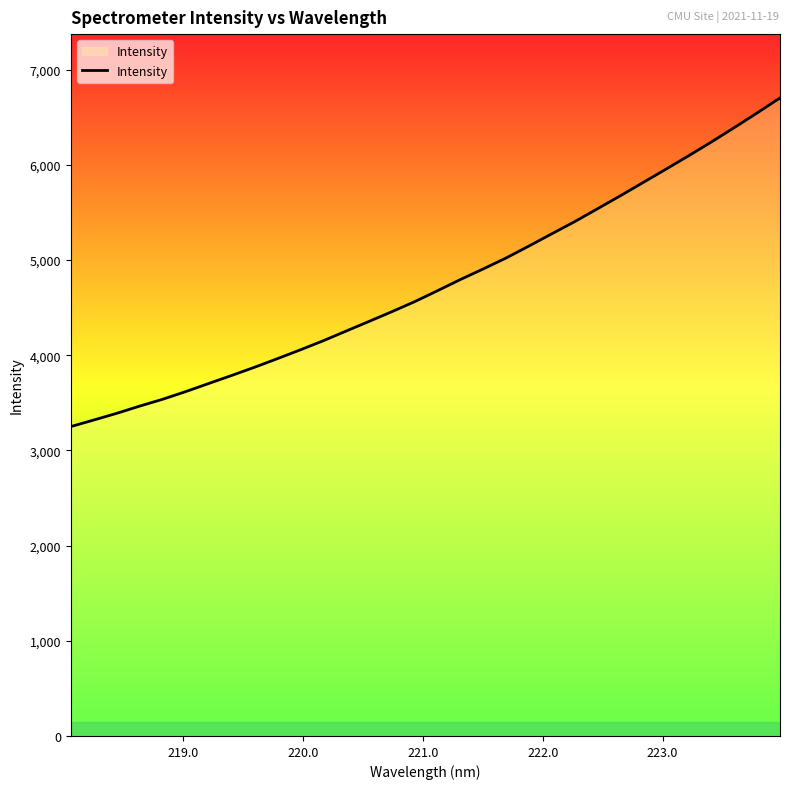

What is the minimum value shown in the chart?

3249.6